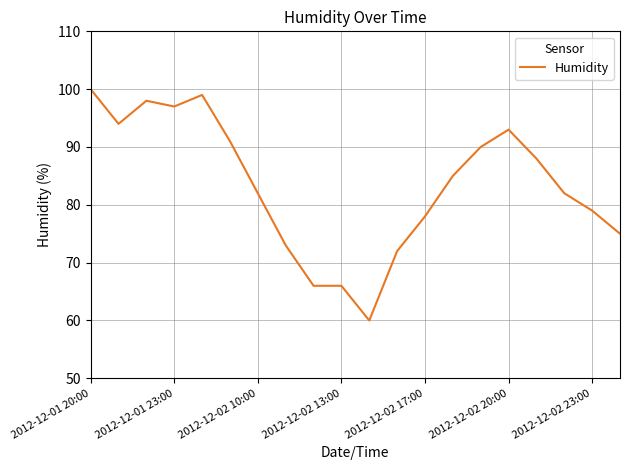

What is the difference between the maximum and minimum values?

40